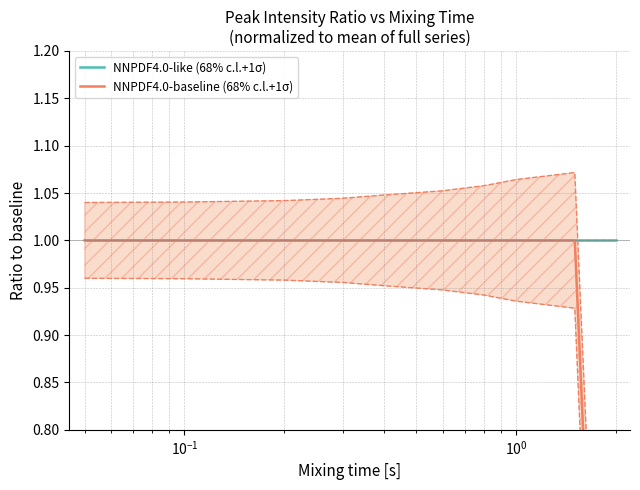

Which series has the largest range (max minus min)?

NNPDF4.0-baseline (68% c.l.+1σ)